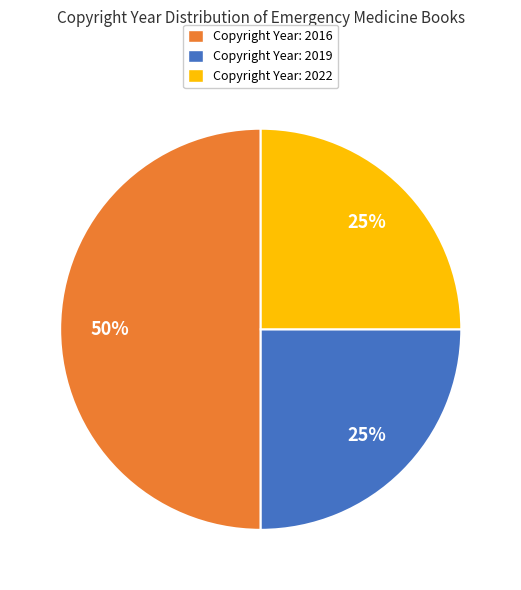

What is the largest slice in the pie chart?

Copyright Year: 2016